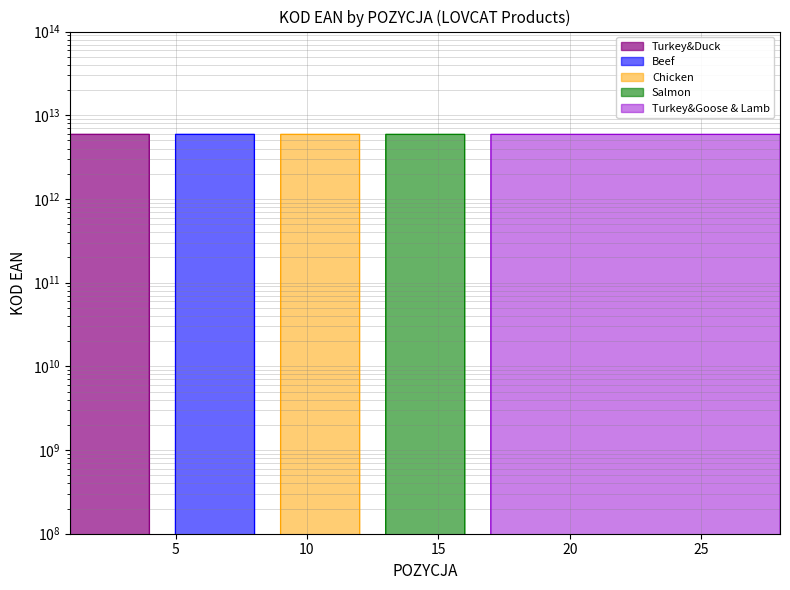

Which series has the largest total across all categories?

Turkey&Goose & Lamb